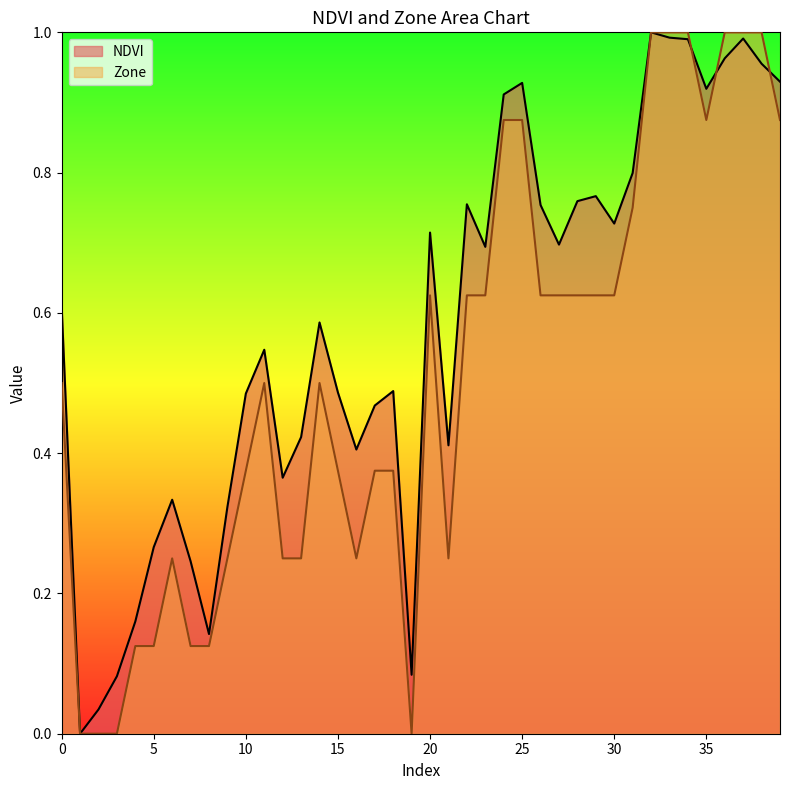

Reading left to right, extract all data points from this chart.

NDVI: 0.6	0.0	0.0	0.1	0.2	0.3	0.3	0.2	0.1	0.3	0.5	0.5	0.4	0.4	0.6	0.5	0.4	0.5	0.5	0.1	0.7	0.4	0.8	0.7	0.9	0.9	0.8	0.7	0.8	0.8	0.7	0.8	1.0	1.0	1.0	0.9	1.0	1.0	1.0	0.9
Zone: 0.5	0.0	0.0	0.0	0.1	0.1	0.2	0.1	0.1	0.2	0.4	0.5	0.2	0.2	0.5	0.4	0.2	0.4	0.4	0.0	0.6	0.2	0.6	0.6	0.9	0.9	0.6	0.6	0.6	0.6	0.6	0.8	1.0	1.0	1.0	0.9	1.0	1.0	1.0	0.9